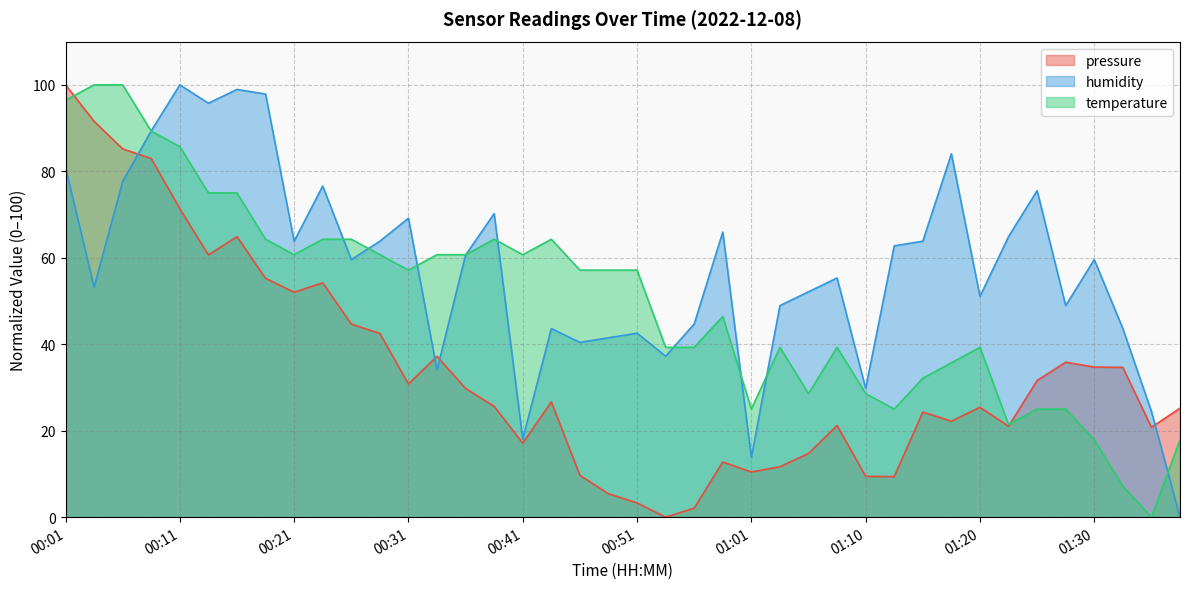

What is the average value of the pressure series?

34.0